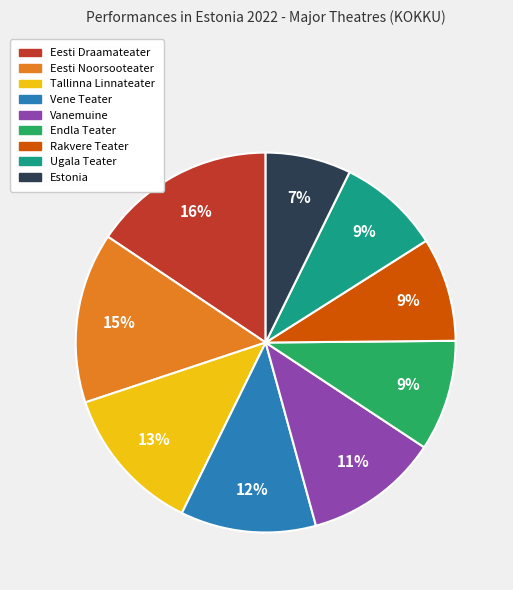

Is there a majority slice in this chart?

No